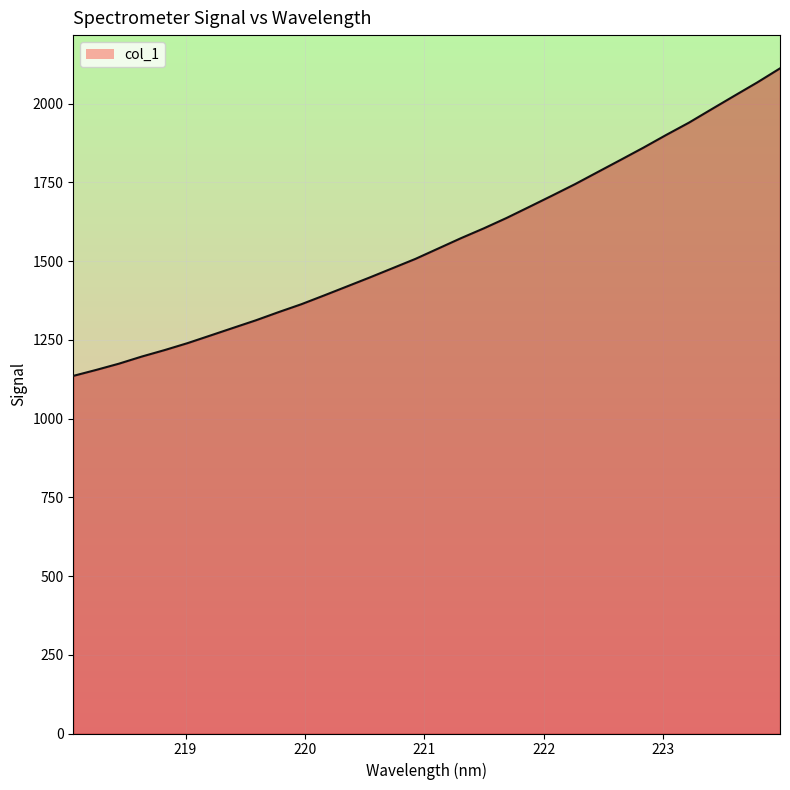

What is the greatest value displayed?

2111.8